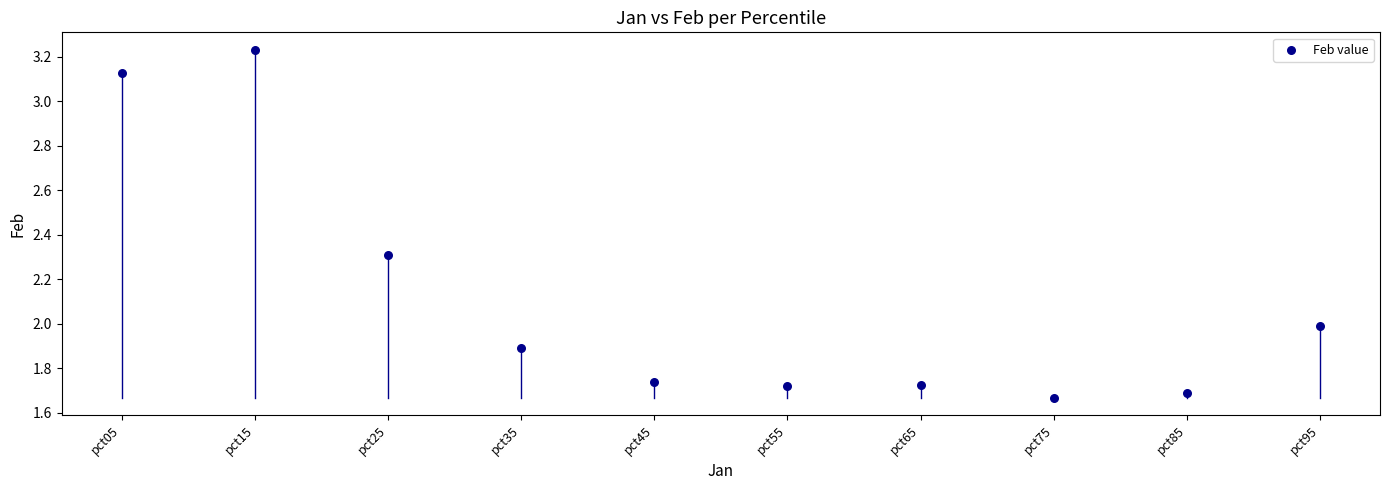

What is the average Y value?

2.1